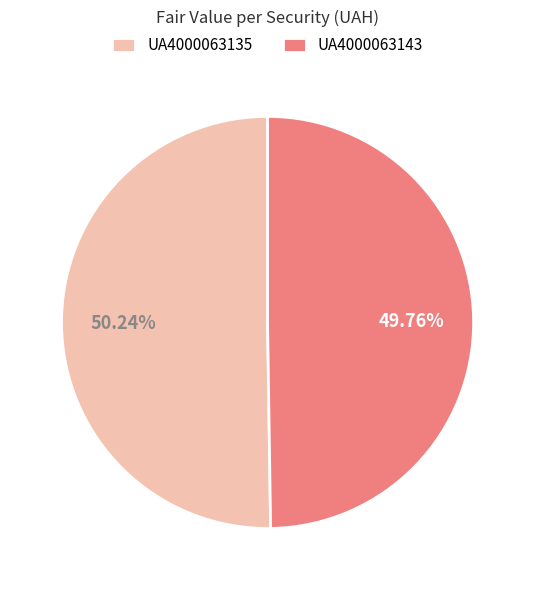

Is there any slice that represents more than half of the pie?

Yes